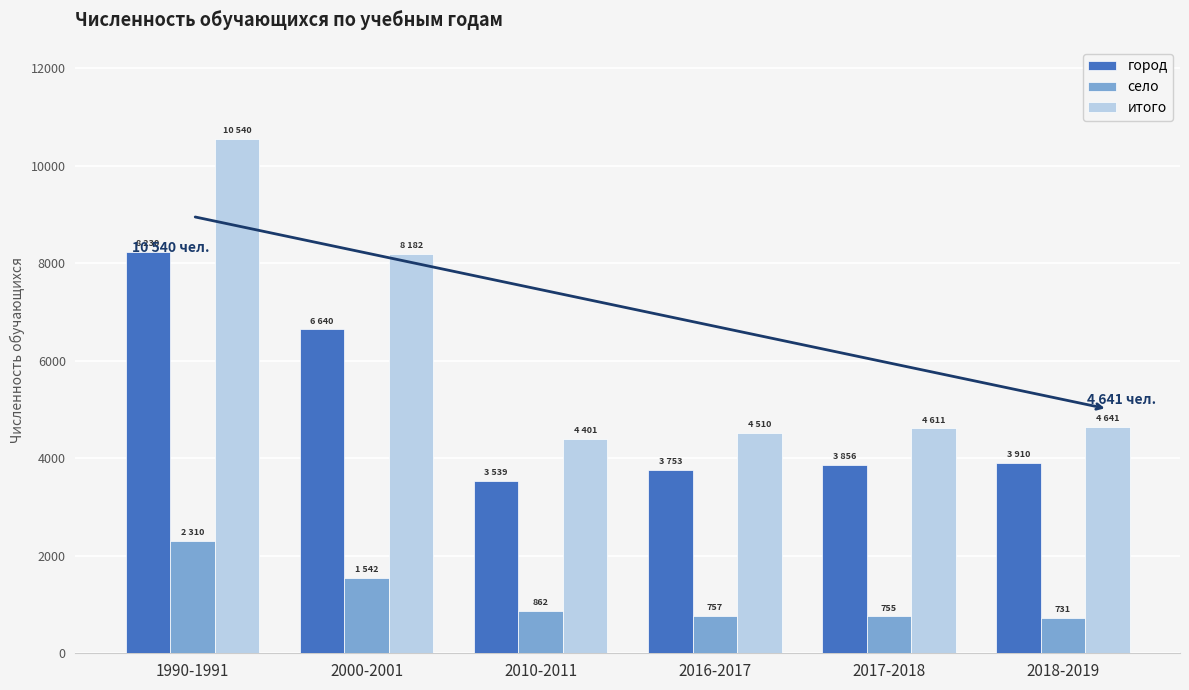

What is the difference between the second highest and second lowest values in the город series?

2887